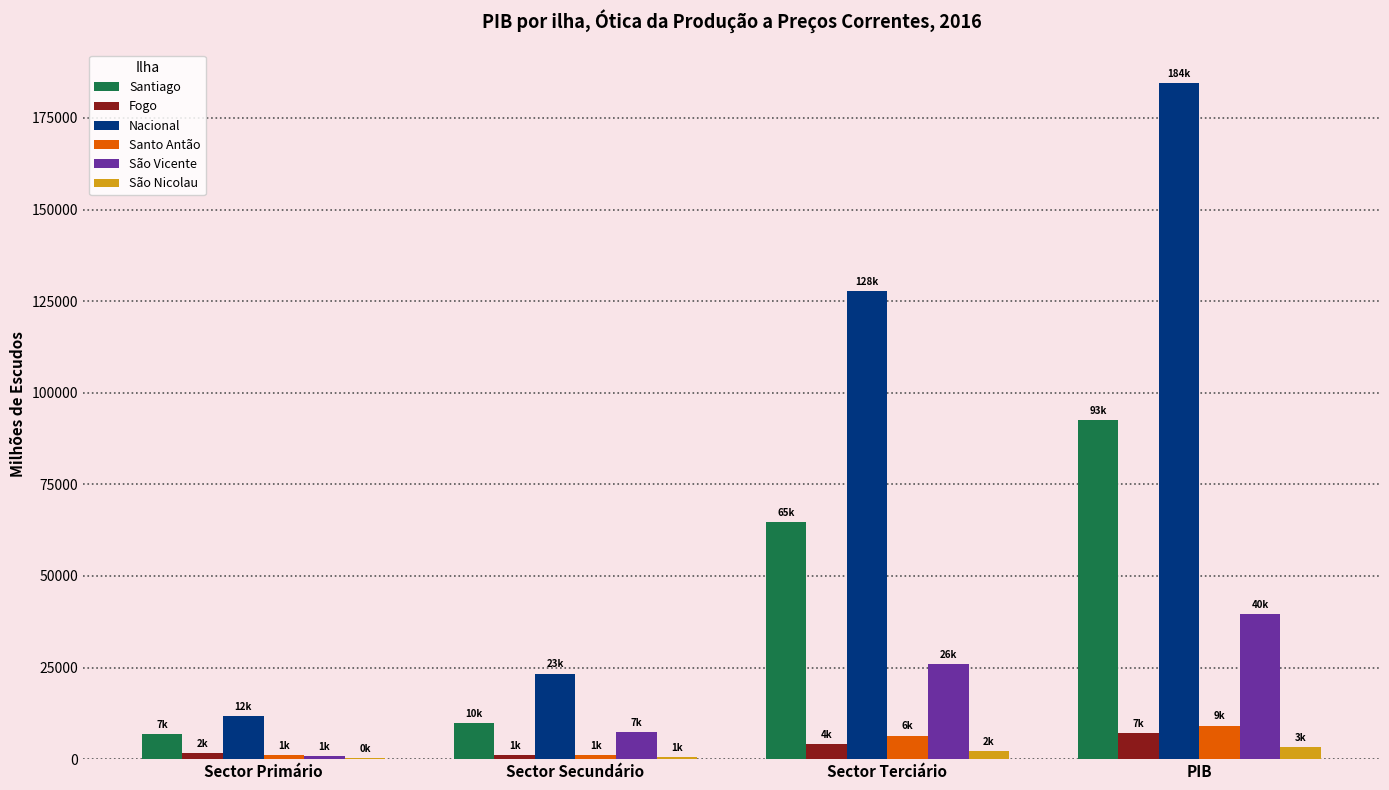

At which category is the sum across all series the highest?

PIB